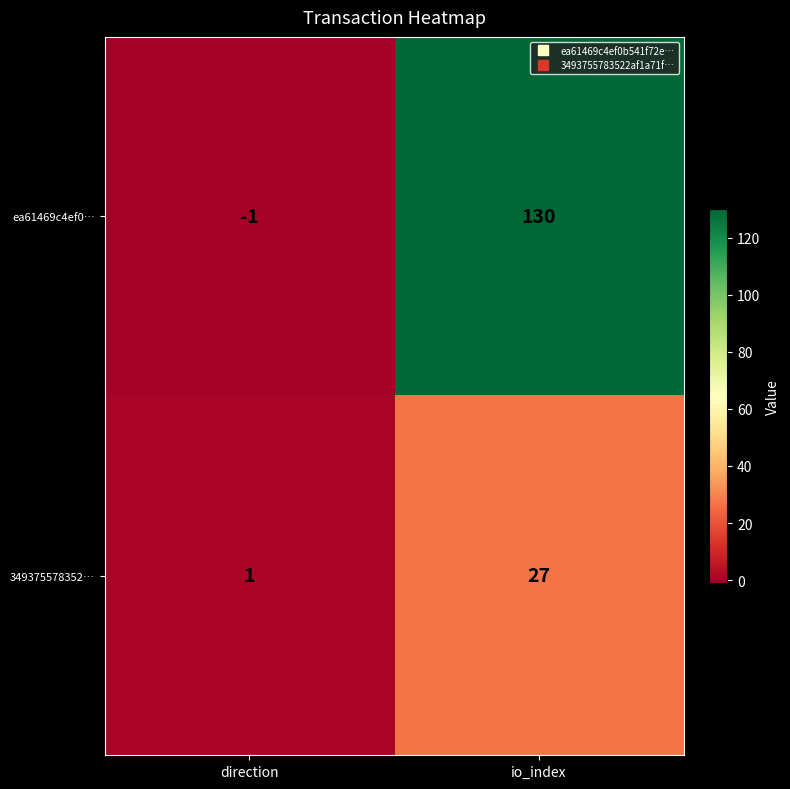

At which label is 349375578352… closest to 14?

direction